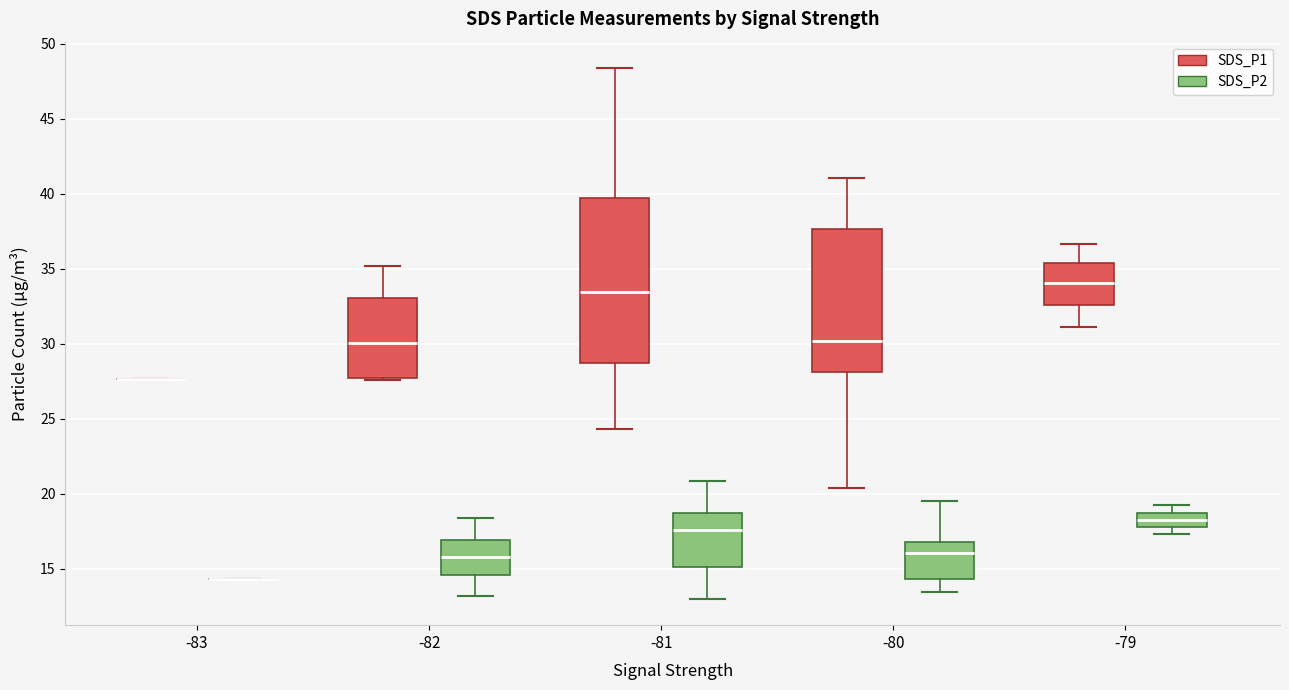

Comparing the boxes themselves (not the whiskers), which one is the tallest?

-81 (SDS_P1)